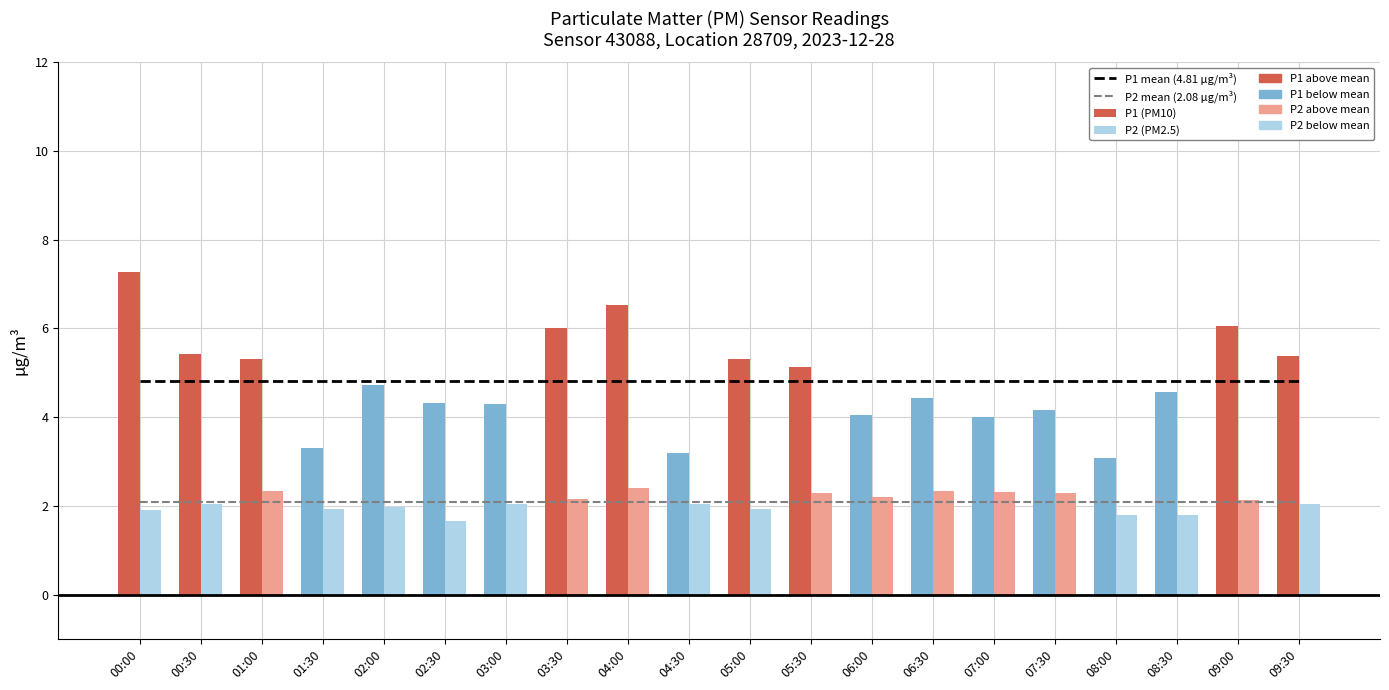

Which category has the highest value across all series?

00:00